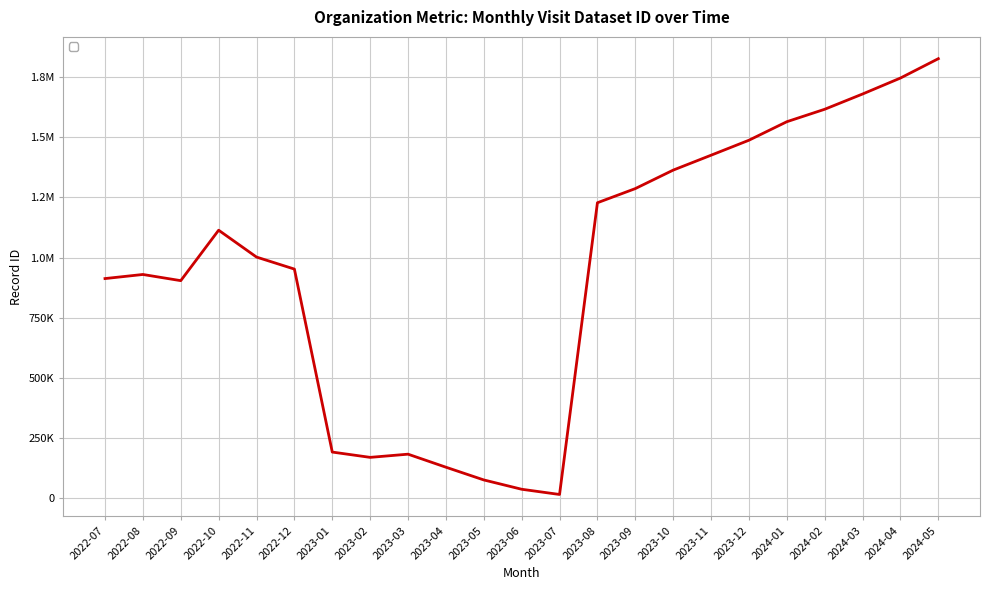

At which category does the data reach its first local valley?

2022-09